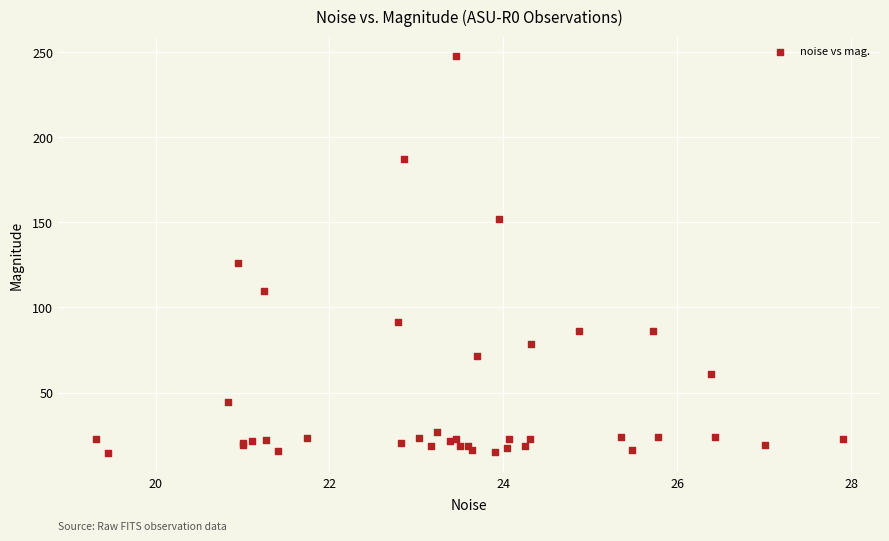

What Y value in the scatter plot is closest to 131?

126.2